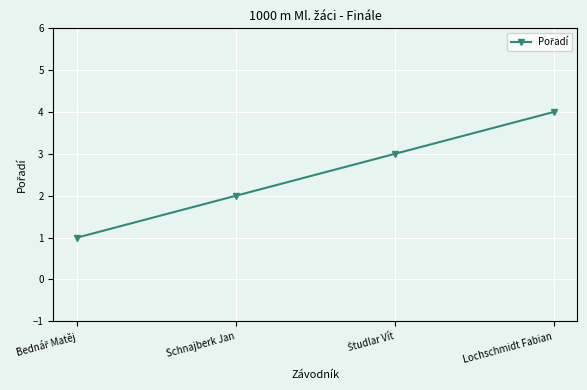

What is the difference between the values at Lochschmidt Fabian and Schnajberk Jan?

2